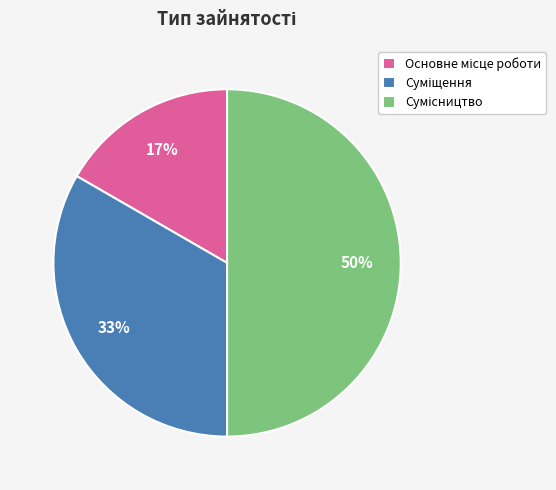

To the nearest percent, what is the average slice percentage?

33%